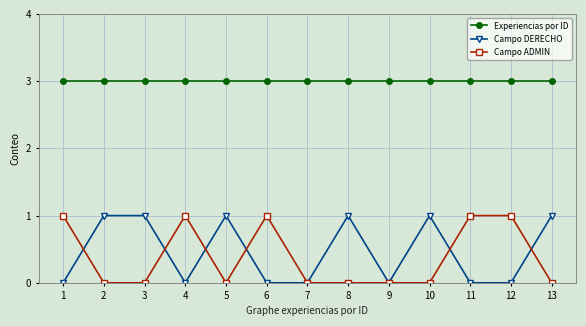

What is the difference between the highest and lowest values at 8?

3